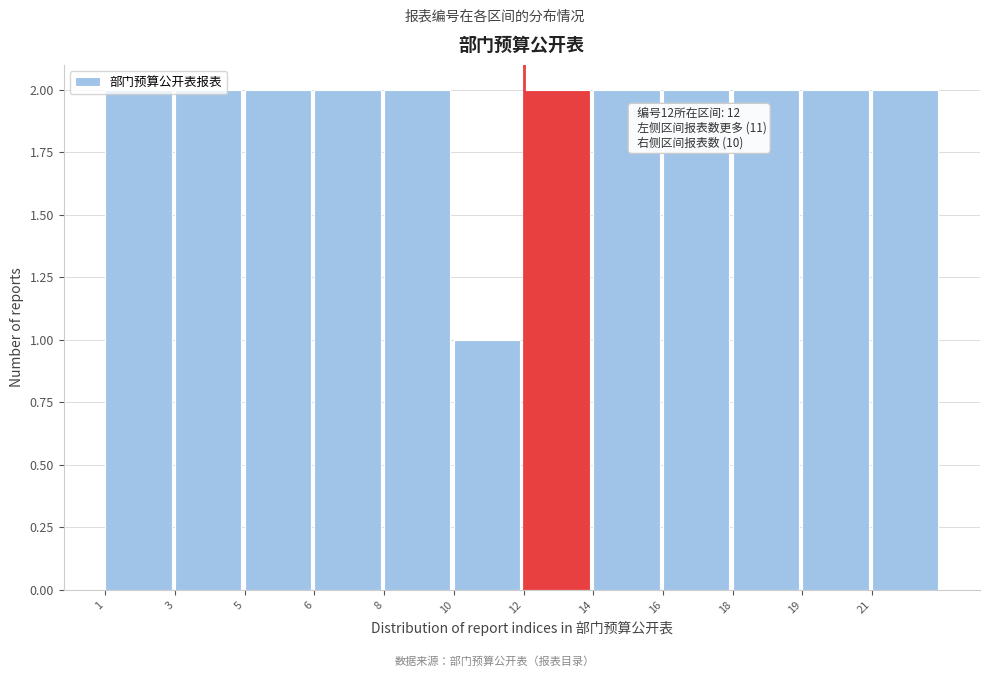

What is the value of the 6th bar from the left?

1